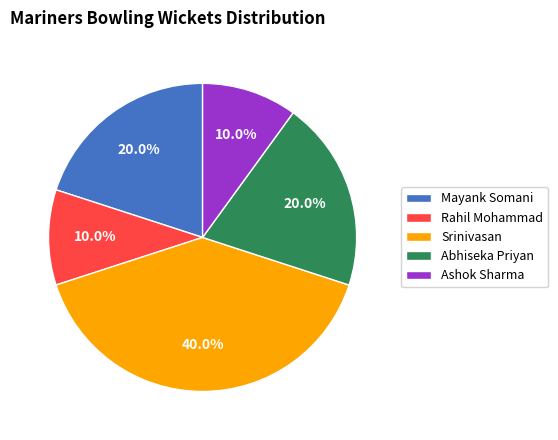

What is the largest slice in the pie chart?

Srinivasan